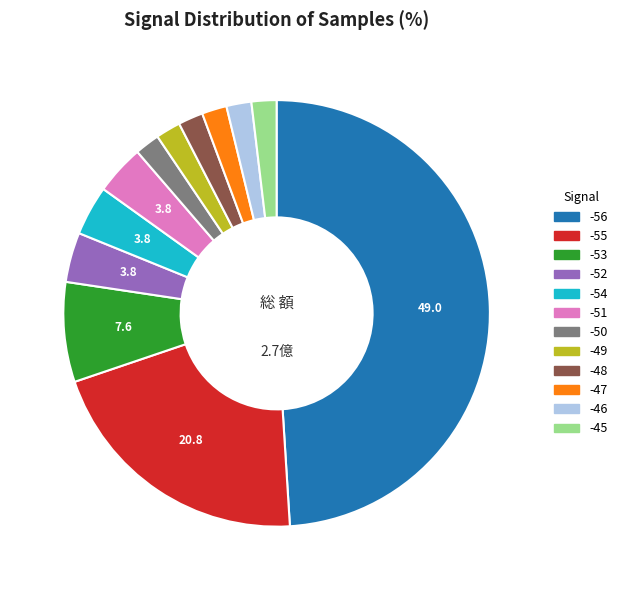

Which category has the biggest portion of the pie?

-56